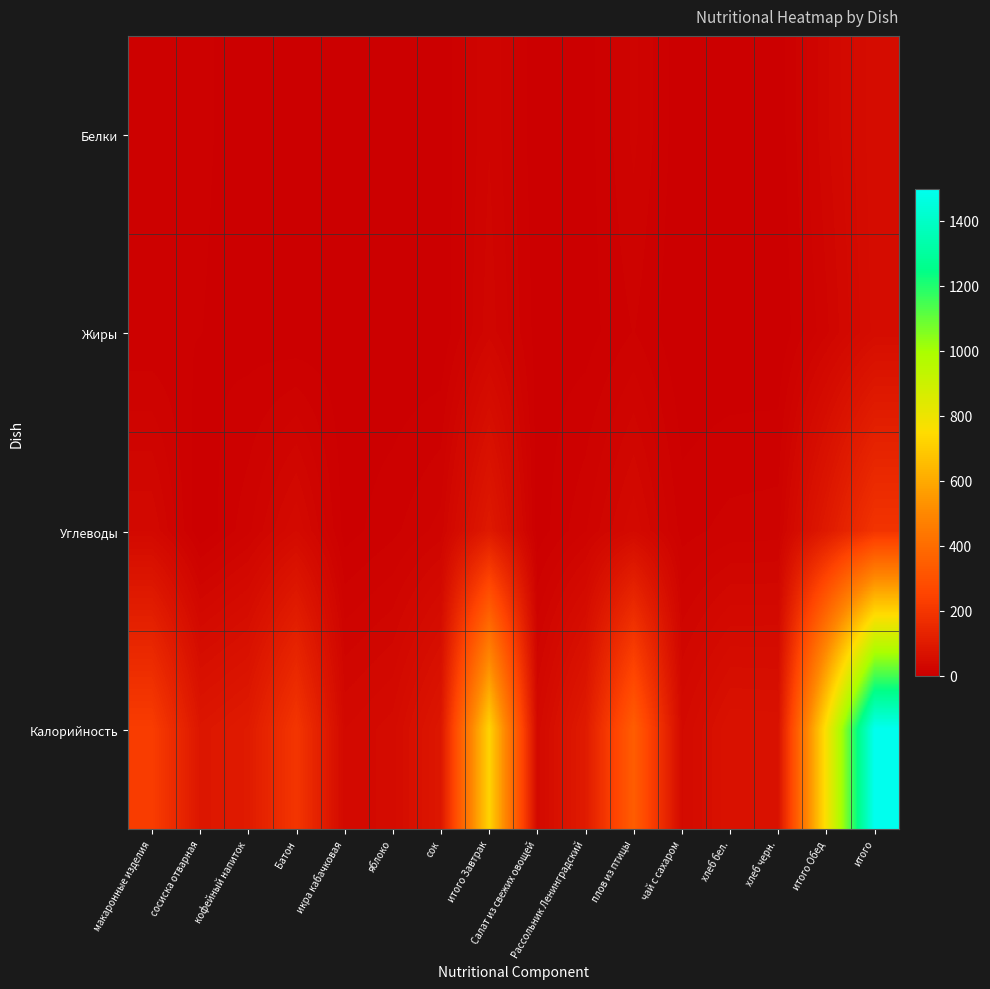

At which category does the chart reach its peak across all series?

итого